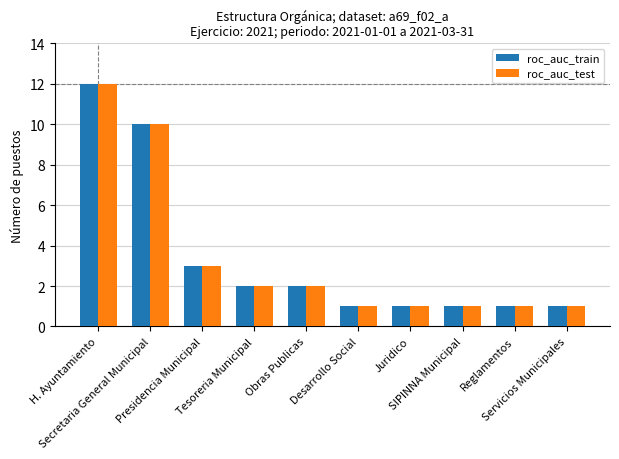

What is the sum of all roc_auc_train values?

34